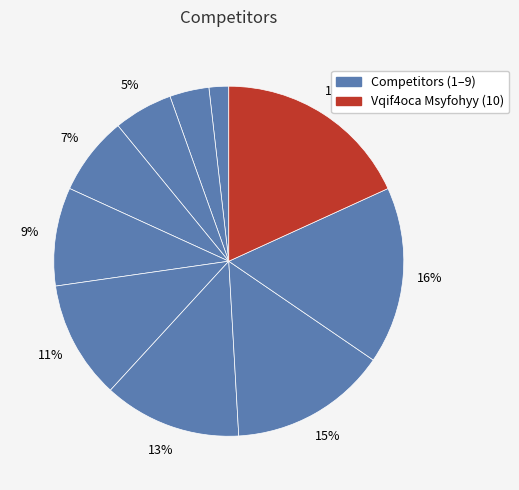

How many slices are in this pie chart?

10